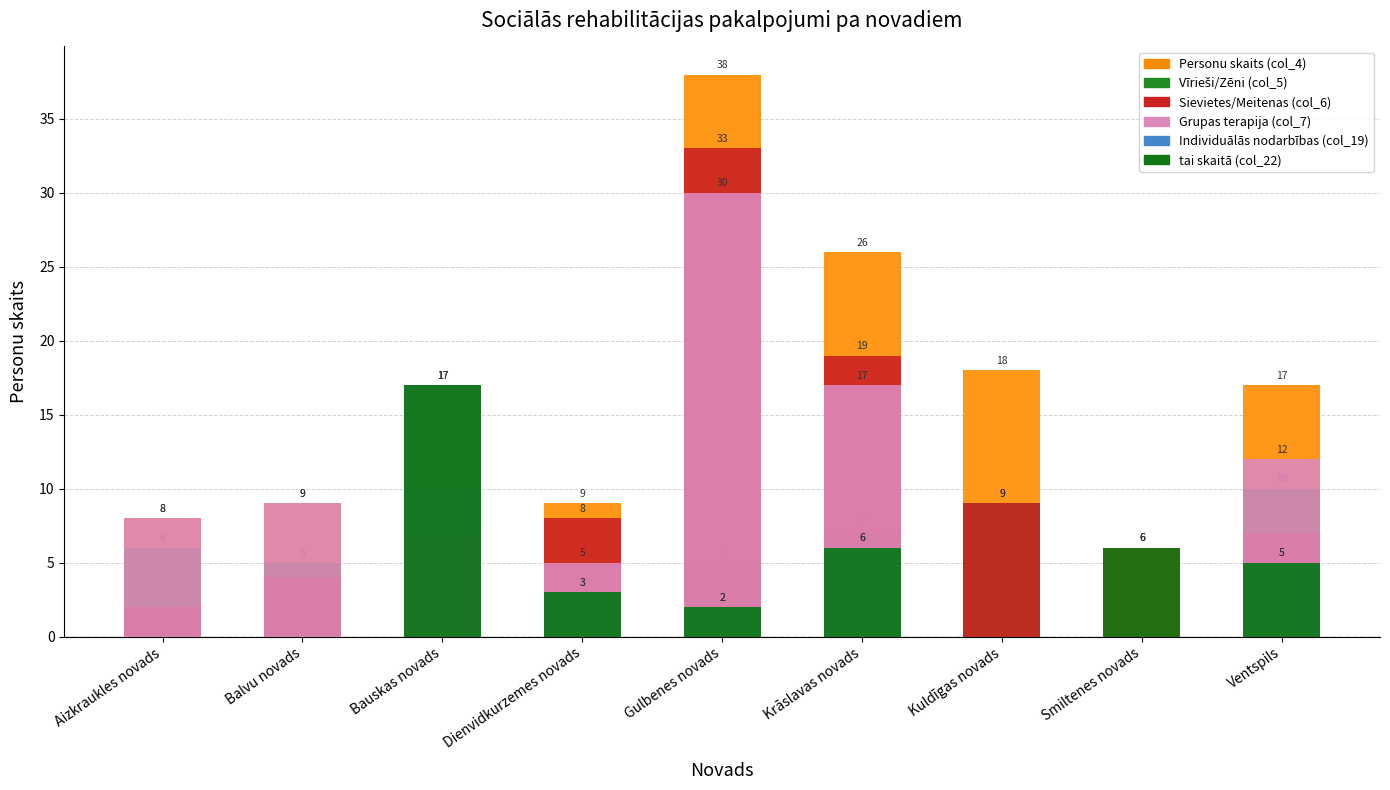

Rank the series by their maximum value, from lowest to highest.

Vīrieši/Zēni (col_5), Individuālās nodarbības (col_19), tai skaitā (col_22), Grupas terapija (col_7), Sievietes/Meitenas (col_6), Personu skaits (col_4)